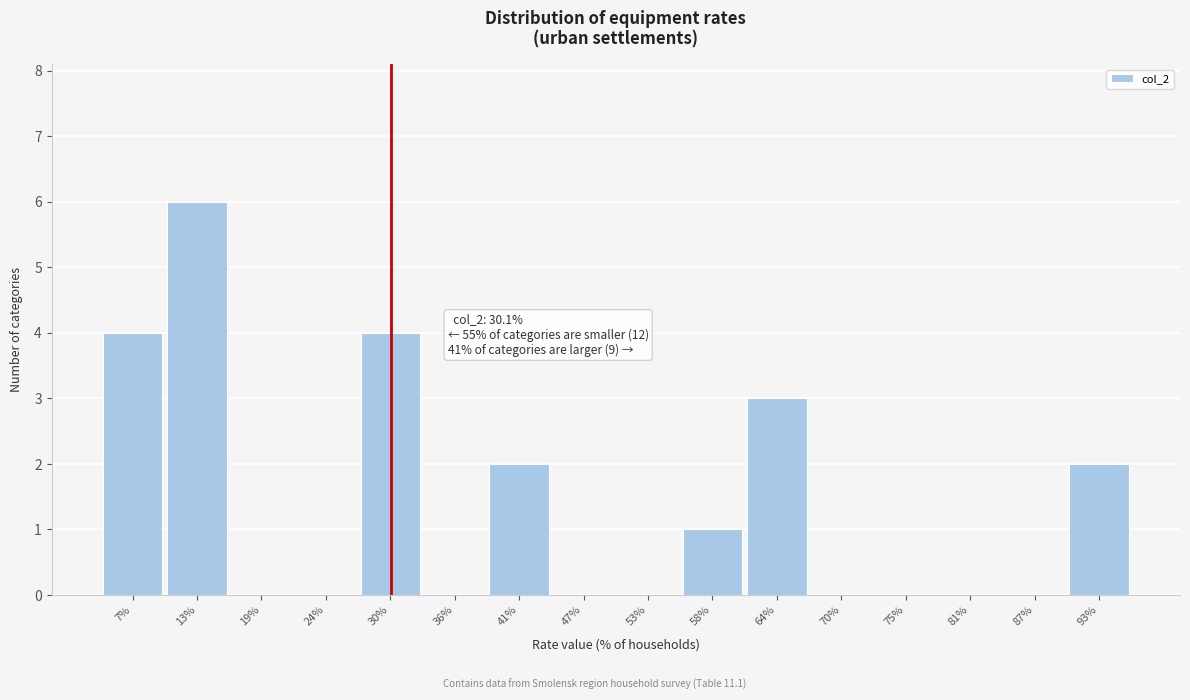

Which range on the x-axis has the tallest bar?

10 to 16